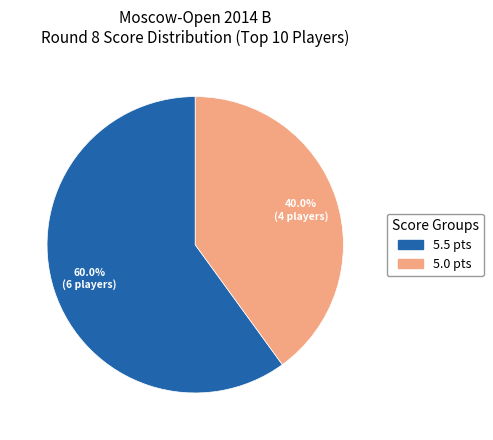

Is there any slice that represents more than half of the pie?

Yes